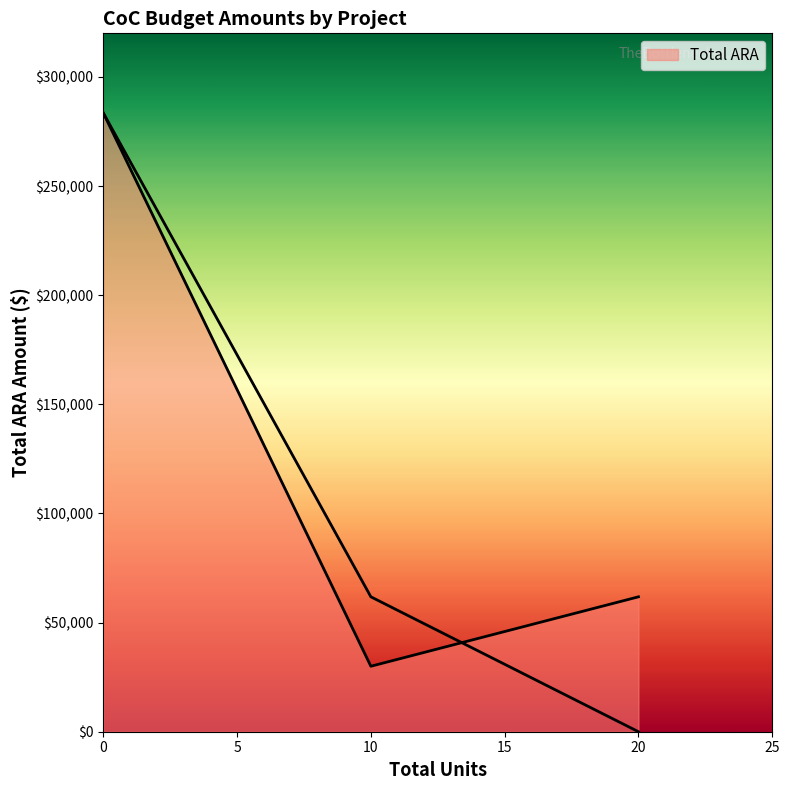

Reading left to right, what are all the values shown in this chart?

283538	30000	61809